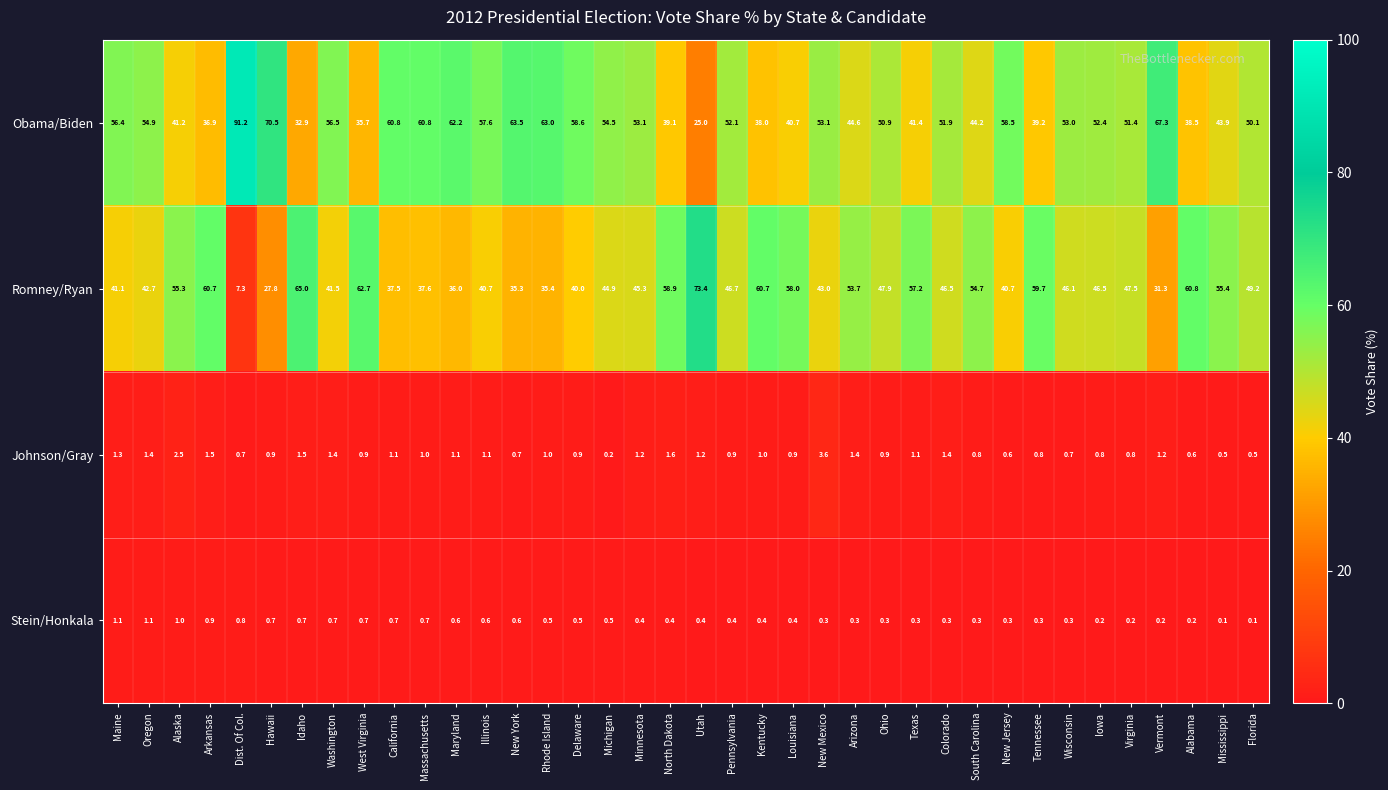

List the series in order of their peak value, lowest first.

Stein/Honkala, Johnson/Gray, Romney/Ryan, Obama/Biden